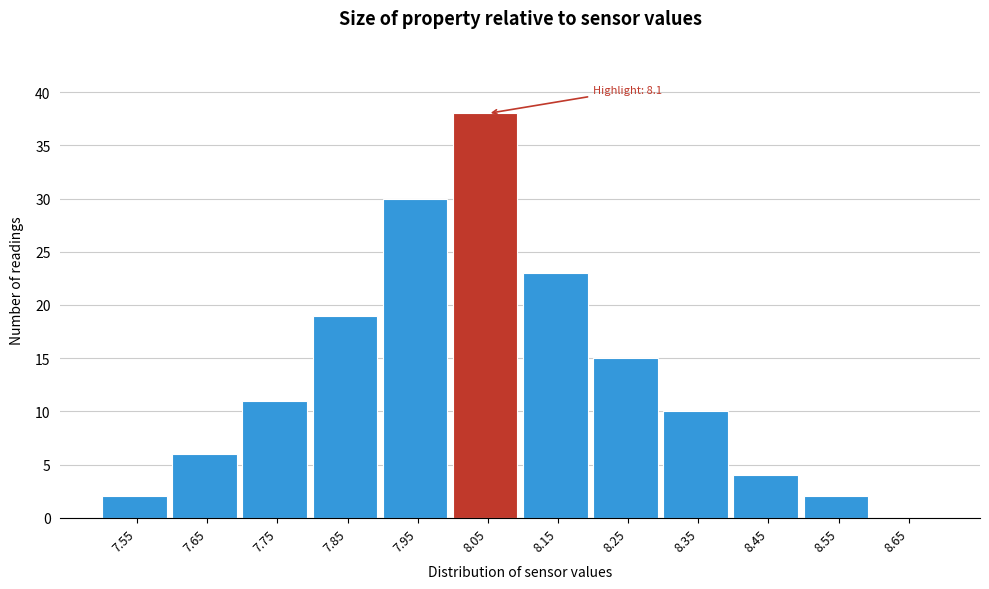

Reading left to right, what are all the values shown in this chart?

7.55=2	7.65=6	7.75=11	7.85=19	7.95=30	8.05=38	8.15=23	8.25=15	8.35=10	8.45=4	8.55=2	8.65=0